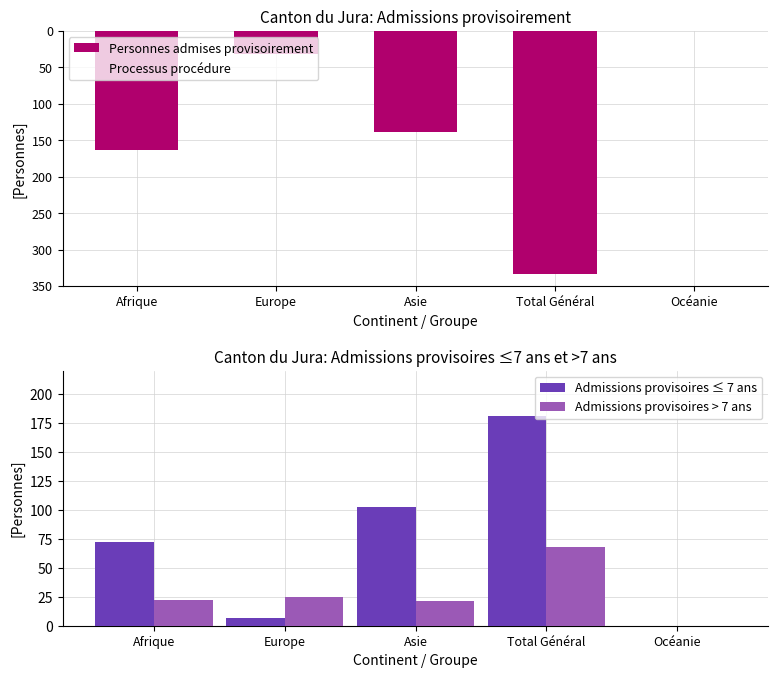

Reading right to left, transcribe all the data shown in this chart.

Personnes admises provisoirement: 0	-333	-138	-32	-163
Processus procédure: 0	-275	-158	-9	-103
Admissions provisoires ≤ 7 ans: 0	181	102	7	72
Admissions provisoires > 7 ans: 0	68	21	25	22